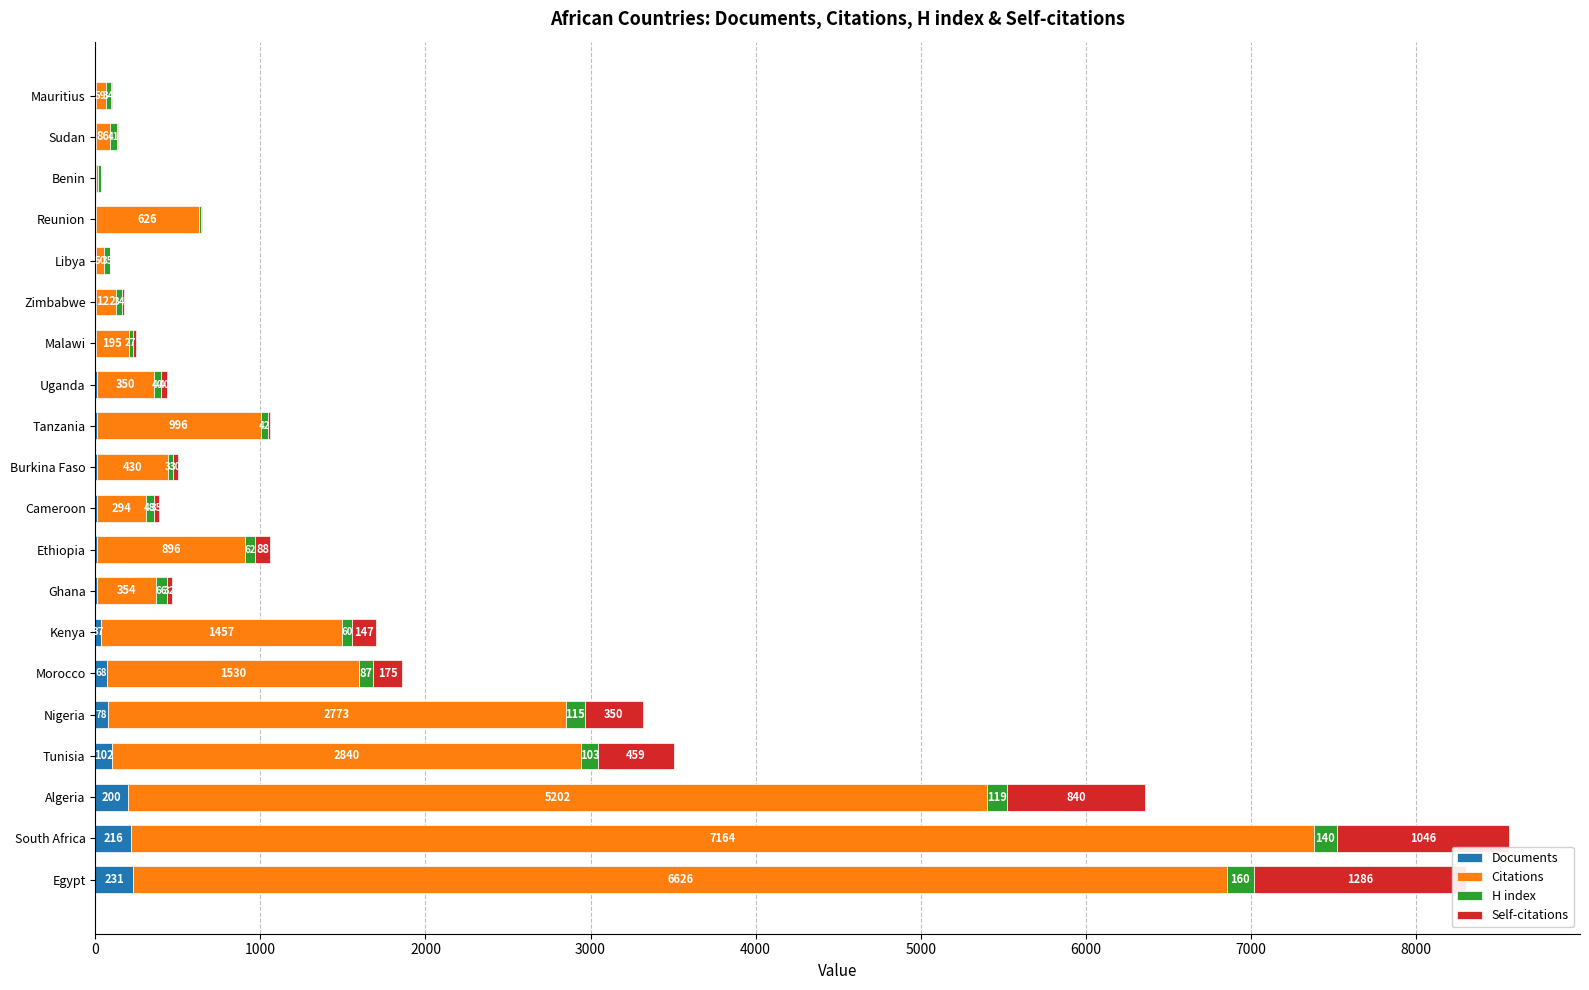

Is the value of Documents at Zimbabwe greater than the value of H index at Malawi?

No